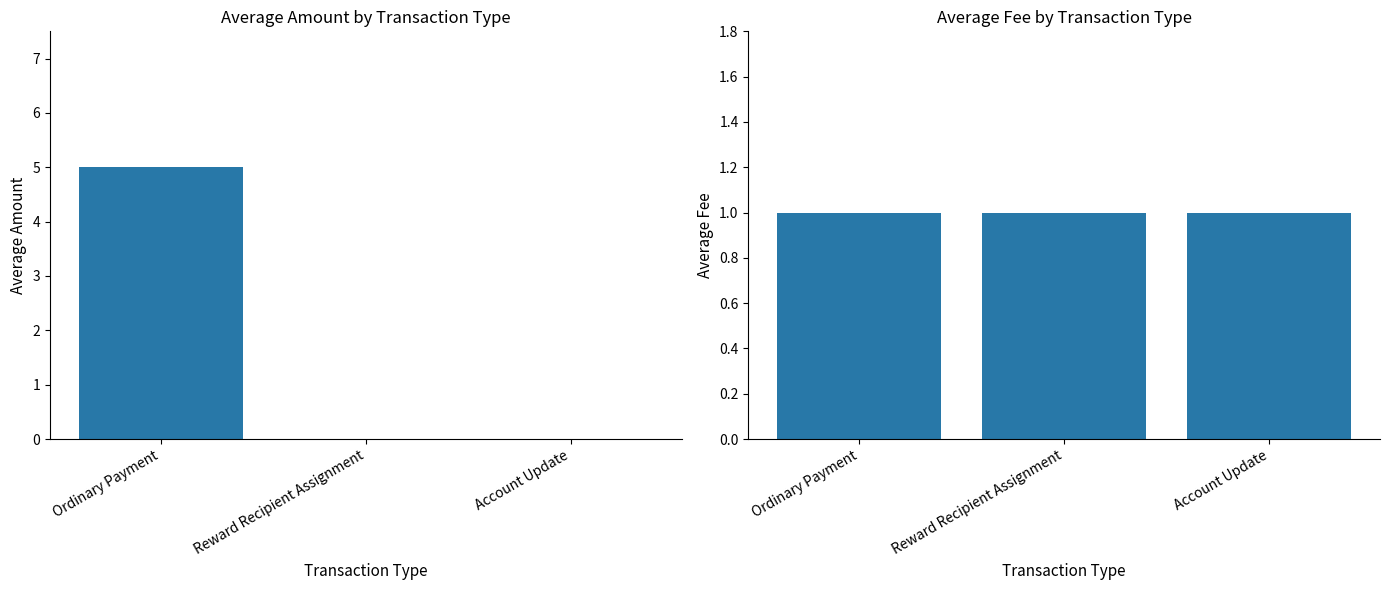

Is it true that Fee equals 1 at Reward Recipient Assignment?

False